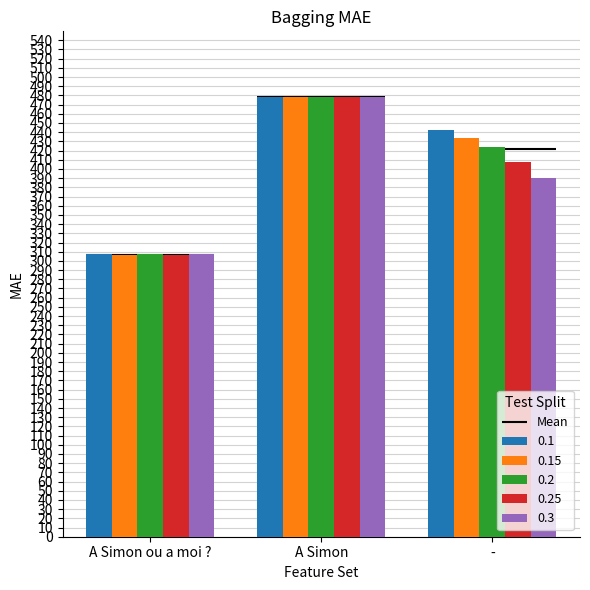

How many data points in 0.3 are less than 390?

1